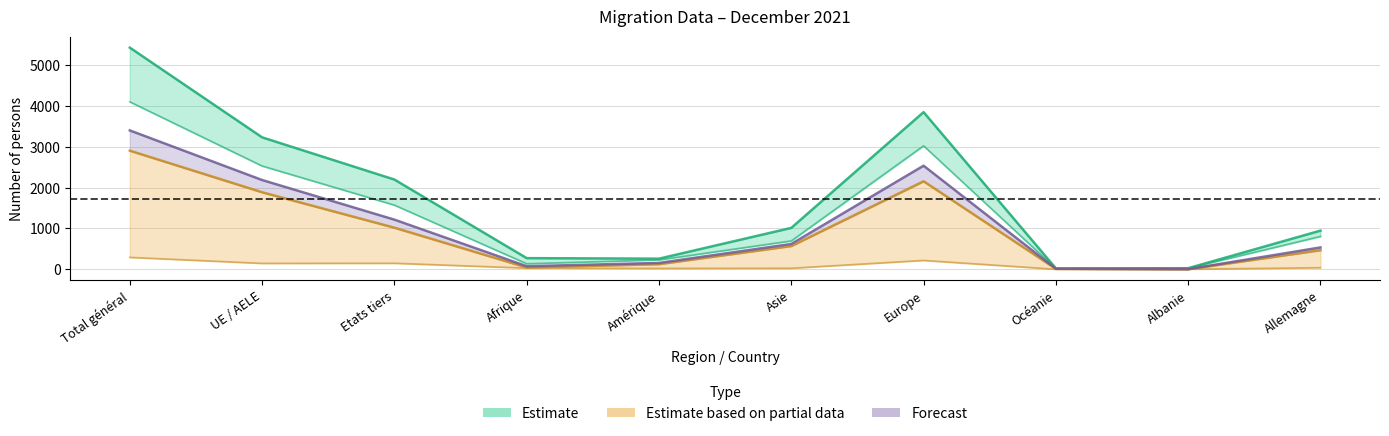

Reading right to left, what are all the values shown in this chart?

Estimate: Allemagne=947	Albanie=26	Océanie=21	Europe=3851	Asie=1014	Amérique=260	Afrique=273	Etats tiers=2199	UE / AELE=3233	Total général=5432
Estimate based on partial data: Allemagne=468	Albanie=1	Océanie=11	Europe=2157	Asie=569	Amérique=125	Afrique=44	Etats tiers=1019	UE / AELE=1888	Total général=2907
Forecast: Allemagne=535	Albanie=3	Océanie=12	Europe=2538	Asie=620	Amérique=155	Afrique=75	Etats tiers=1216	UE / AELE=2187	Total général=3403